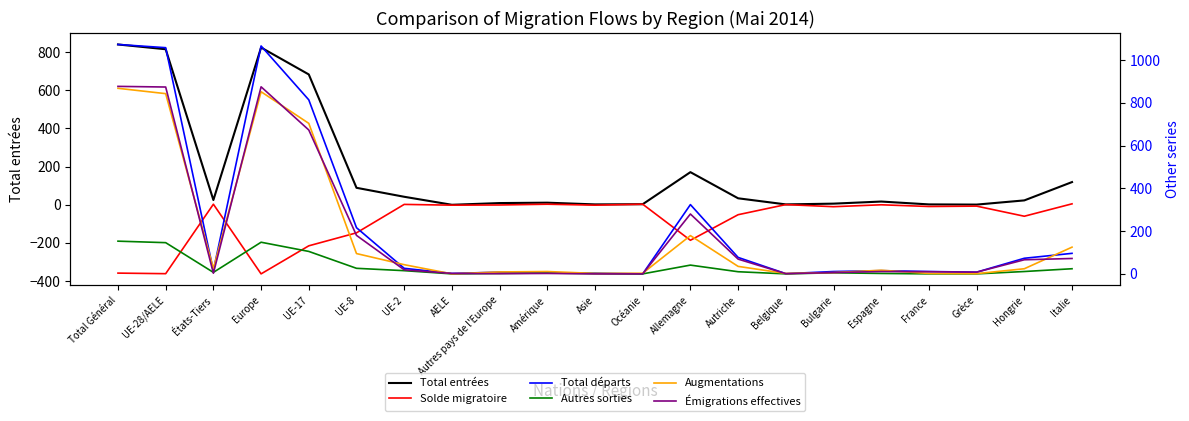

How many interior local valleys does the Émigrations effectives series have?

4